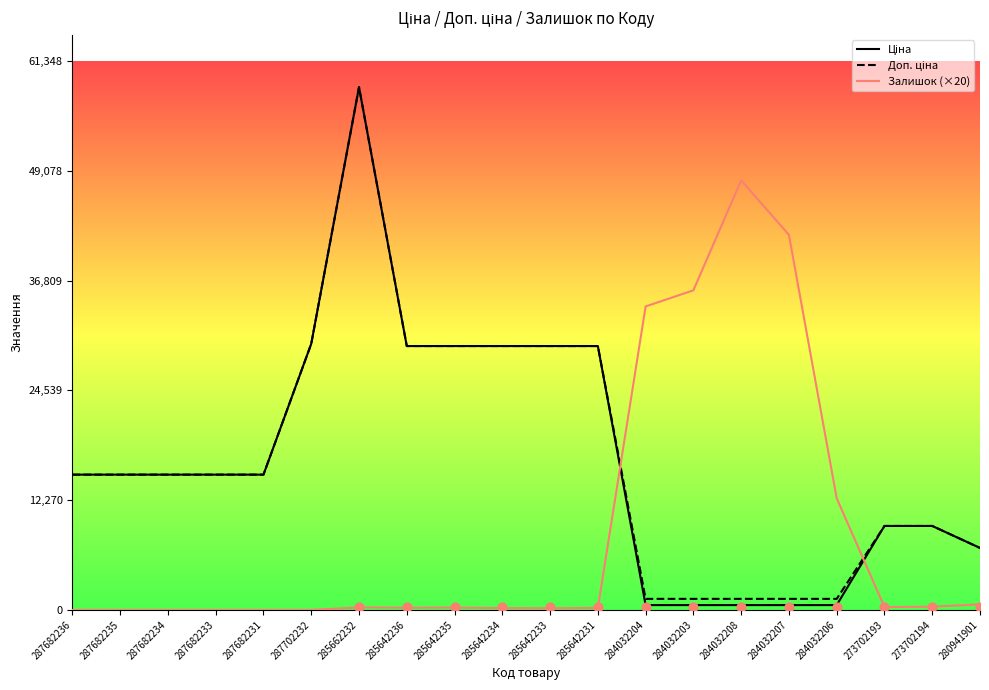

At how many categories does at least one series exceed 8275?

19